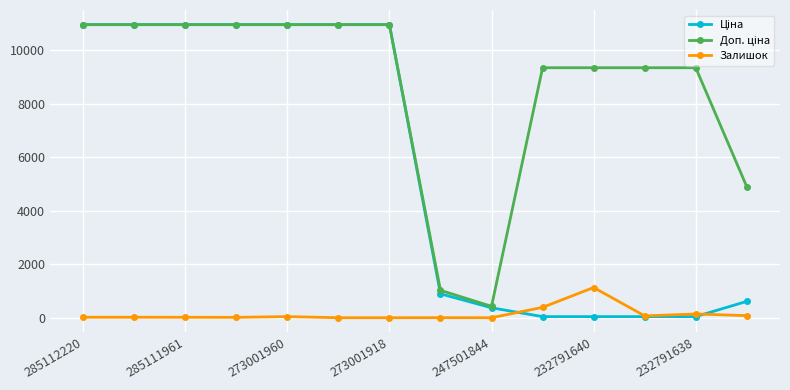

What is the greatest value displayed?

10952.0